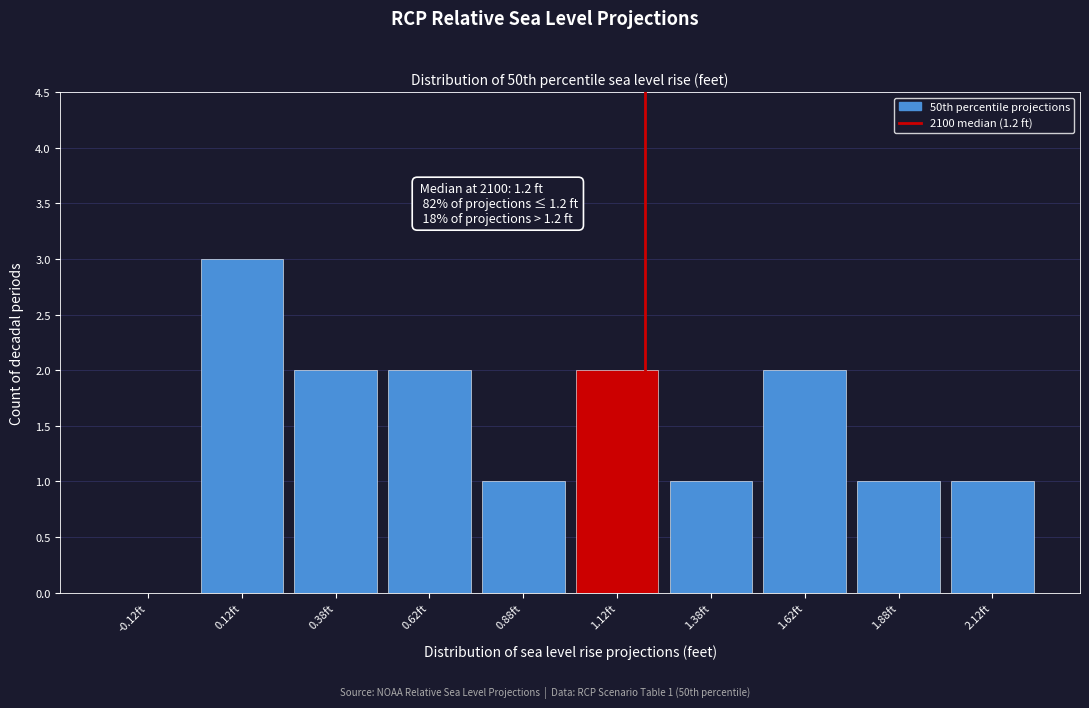

Which range on the x-axis has the tallest bar?

0.00 to 0.25